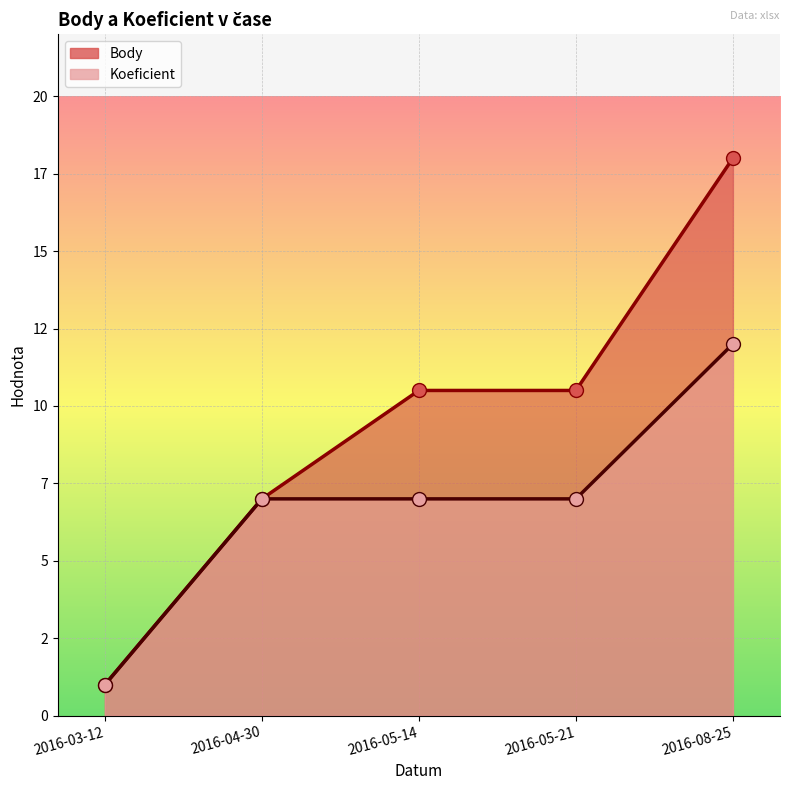

True or false: Body has a value of 16.4 at 2016-05-21.

False